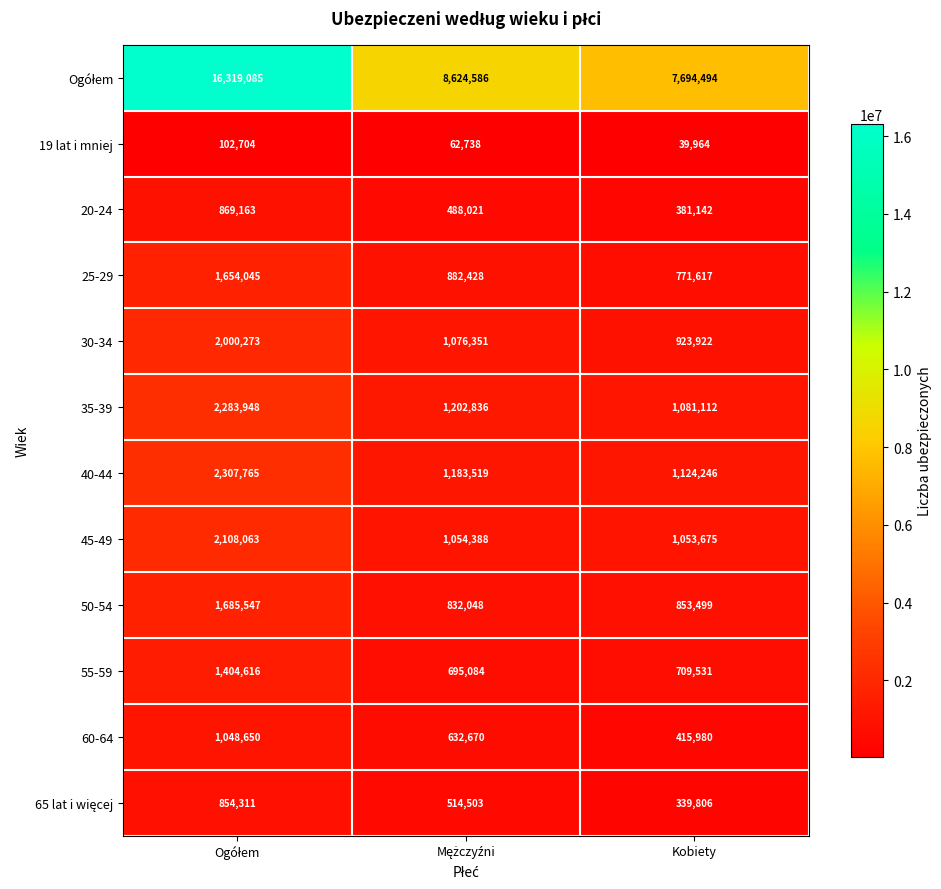

What is the greatest value displayed?

16319085